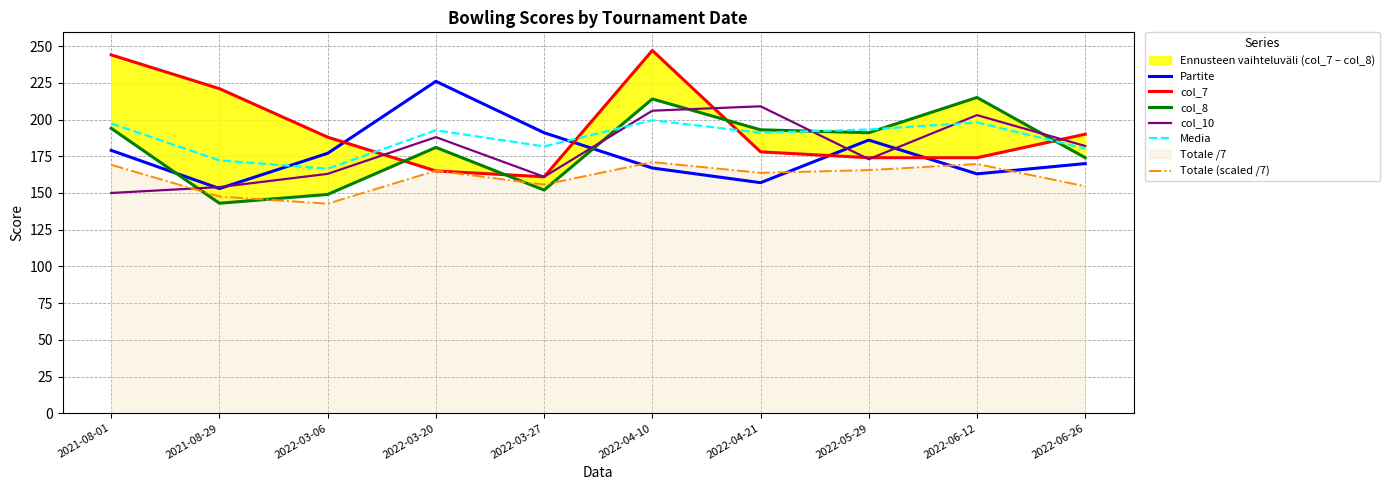

Reading left to right, list all the values displayed in this chart.

Partite: 179.0	153.0	177.0	226.0	191.0	167.0	157.0	186.0	163.0	170.0
col_7: 244.0	221.0	188.0	165.0	161.0	247.0	178.0	174.0	174.0	190.0
col_8: 194.0	143.0	149.0	181.0	152.0	214.0	193.0	191.0	215.0	174.0
col_10: 150.0	154.0	163.0	188.0	161.0	206.0	209.0	173.0	203.0	182.0
Media: 197.3	172.2	166.5	192.7	181.7	199.5	191.0	193.2	198.0	180.3
Totale (scaled /7): 169.1	147.6	142.7	165.1	155.7	171.0	163.7	165.6	169.7	154.6